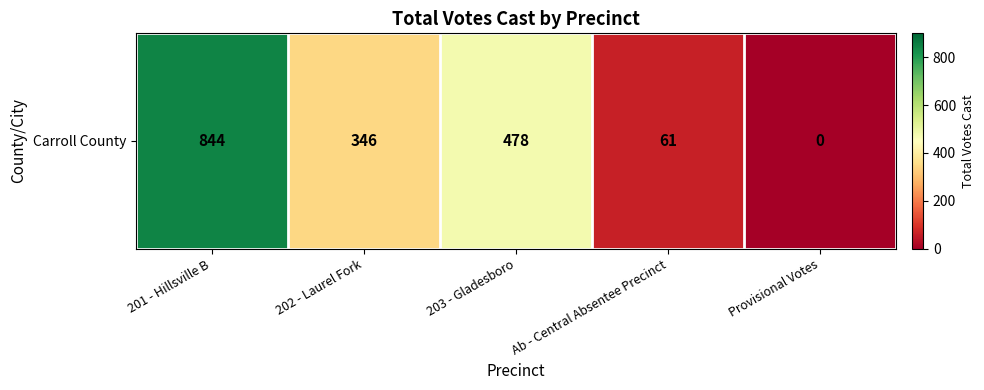

Rank the categories by value from lowest to highest.

Provisional Votes, Ab - Central Absentee Precinct, 202 - Laurel Fork, 203 - Gladesboro, 201 - Hillsville B